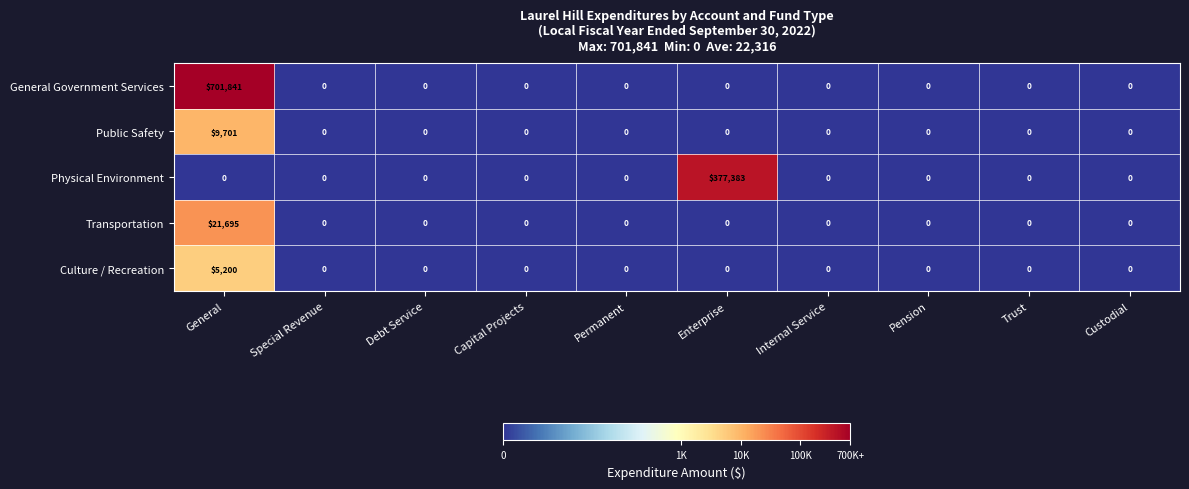

Which series changed the most between General and Special Revenue?

General Government Services